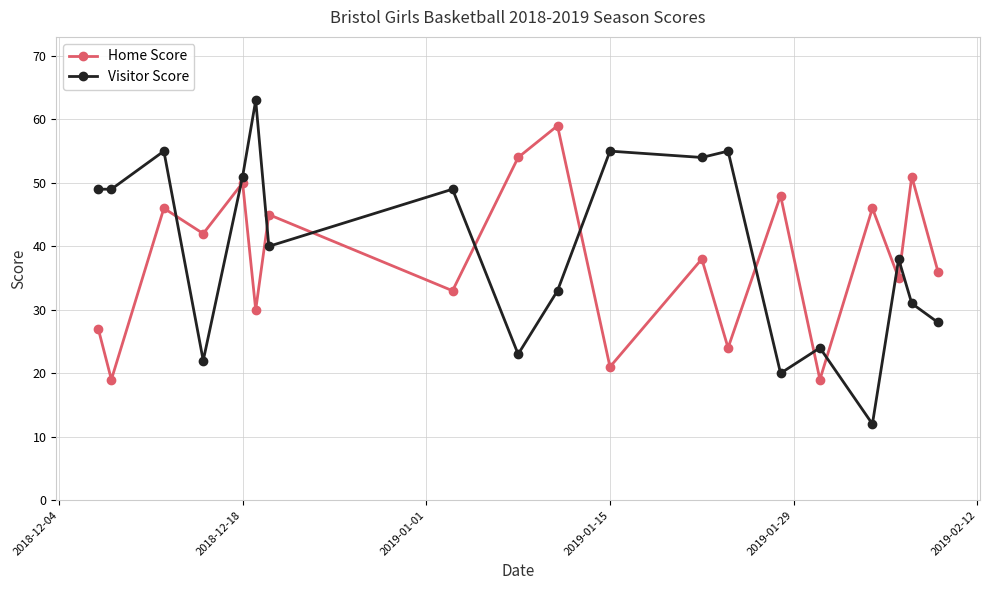

True or false: Home Score and Visitor Score intersect in this chart.

True